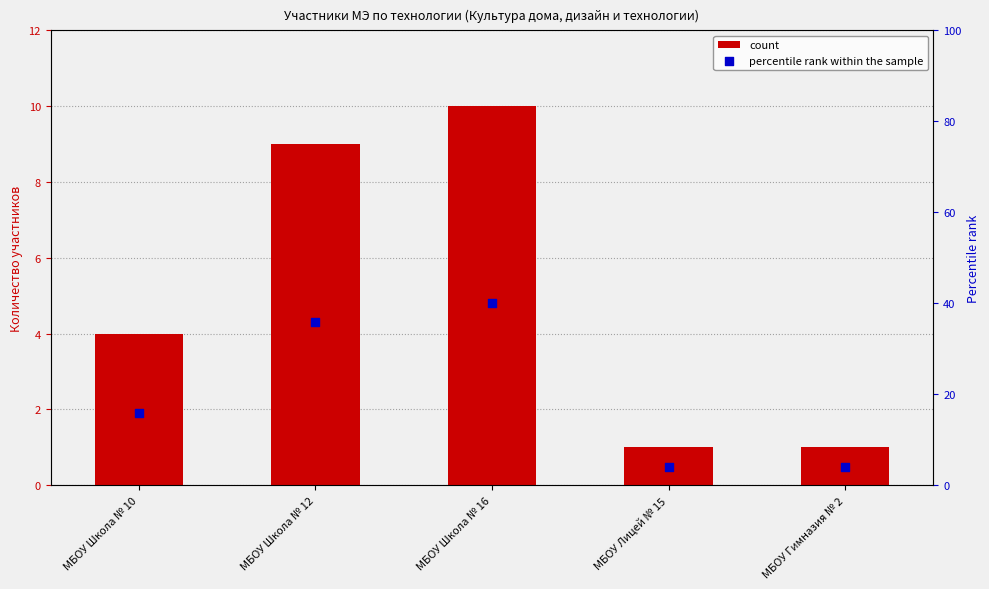

Which series has the widest spread of Y values?

percentile rank within the sample